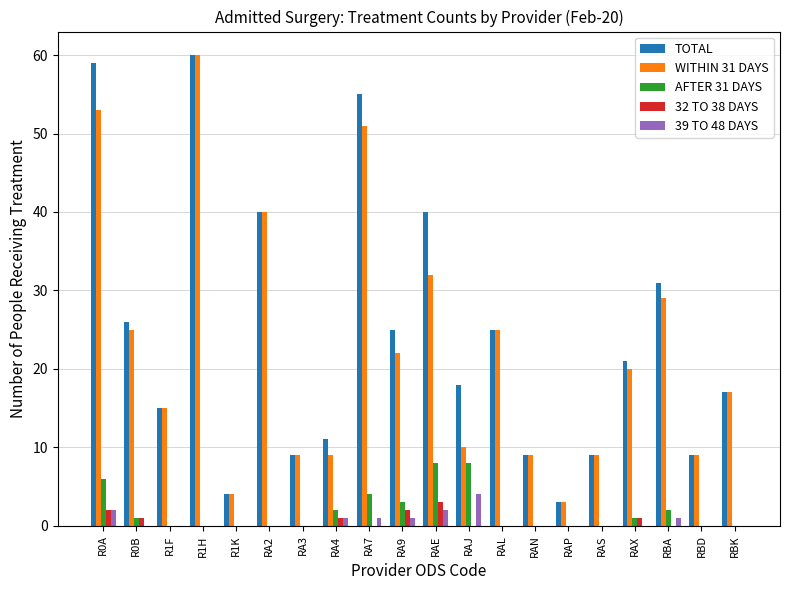

What is the sum of all TOTAL values?

486